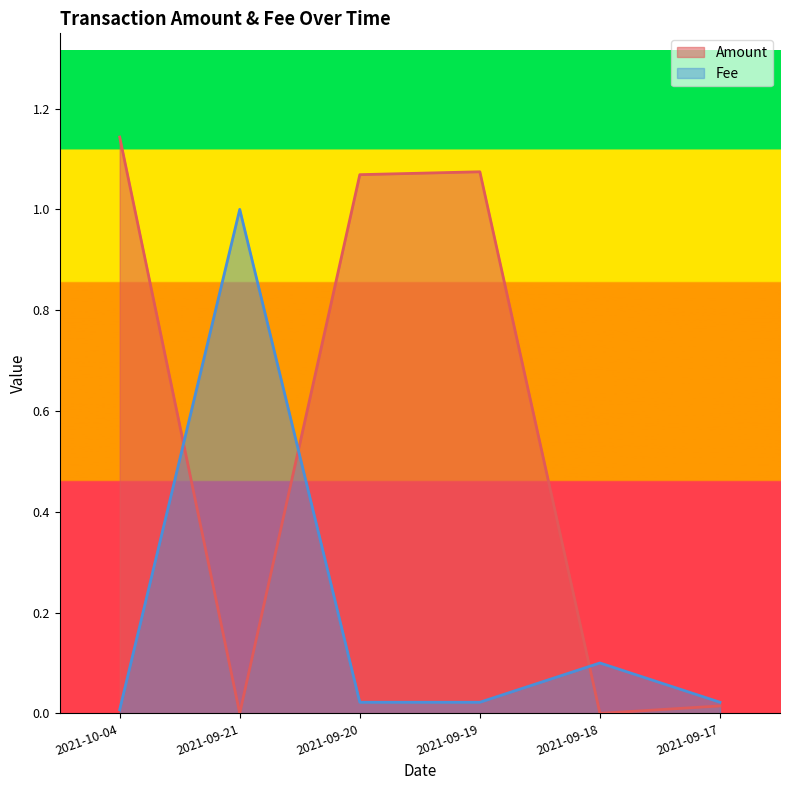

At 2021-10-04, list the series in order from smallest to largest.

Fee, Amount